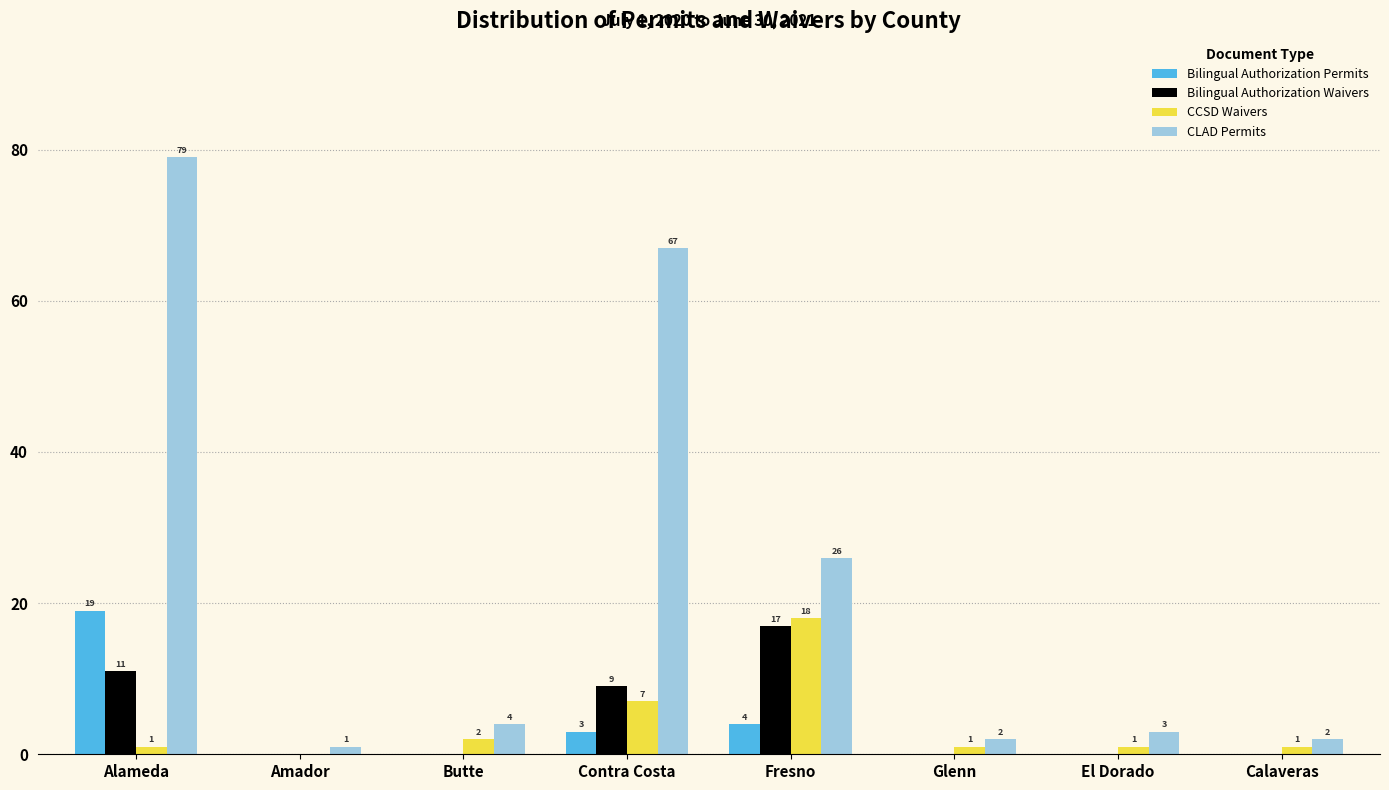

What are all the series names shown in the legend?

Bilingual Authorization Permits, Bilingual Authorization Waivers, CCSD Waivers, CLAD Permits